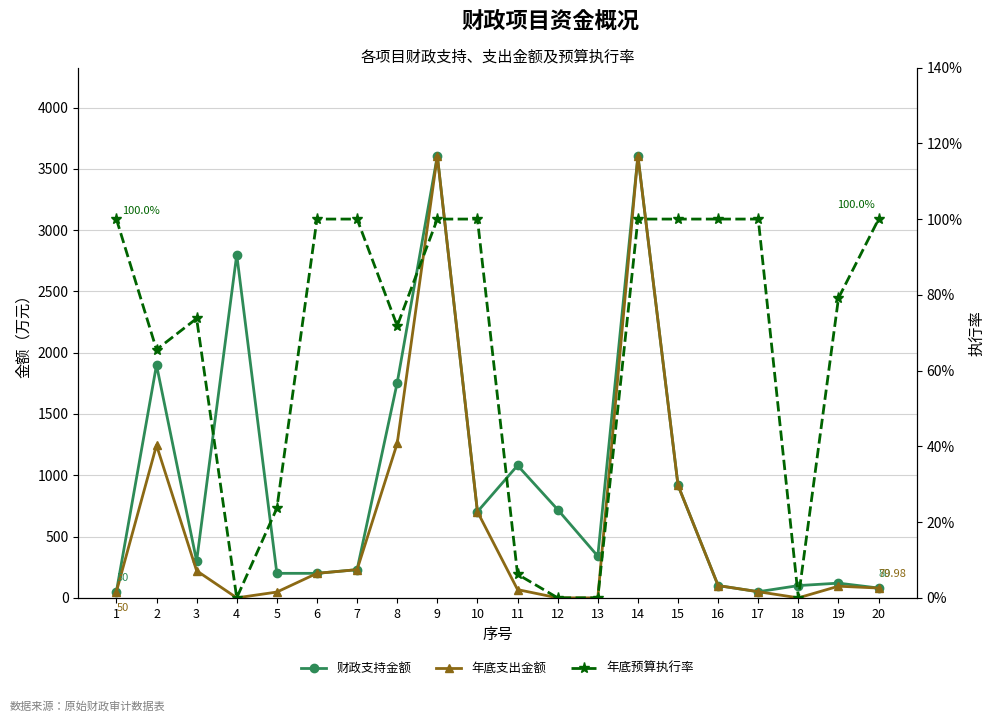

What are all the series names shown in the legend?

财政支持金额, 年底支出金额, 年底预算执行率